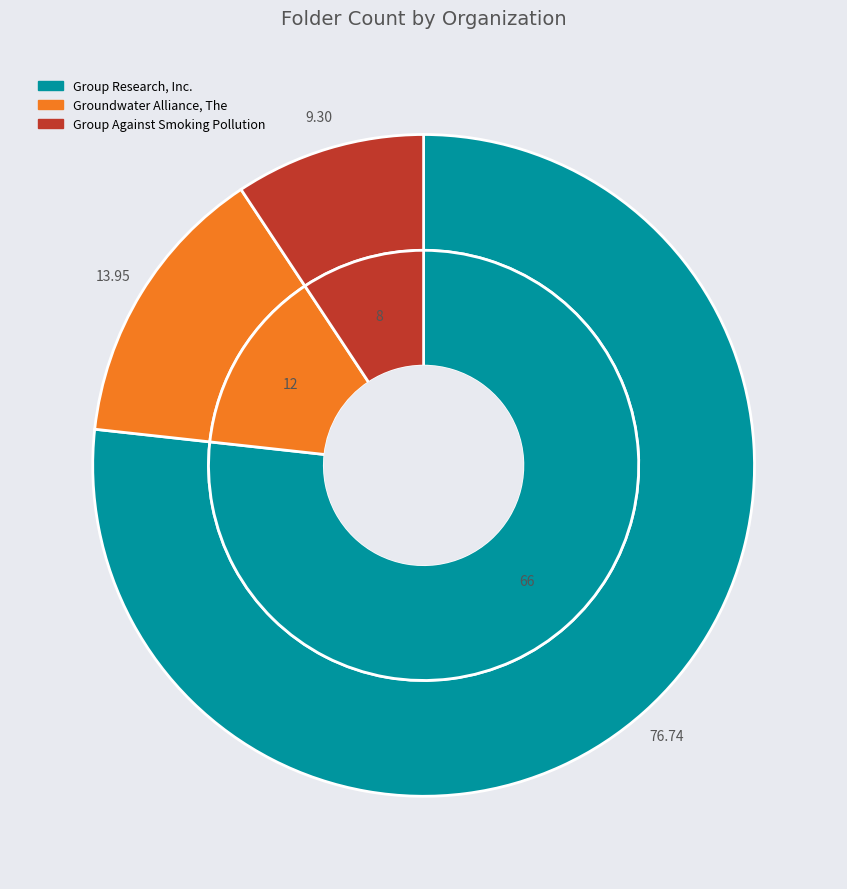

To the nearest percent, what is the difference between the largest and smallest slice percentages?

67%